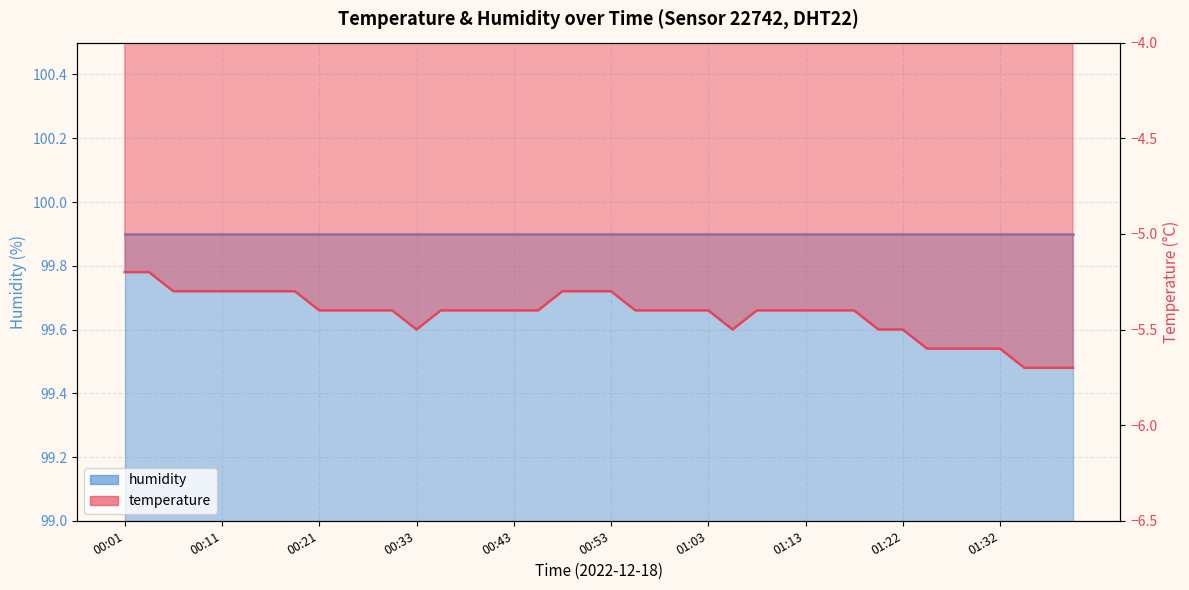

What is the label of the 2nd point from the right?

01:37